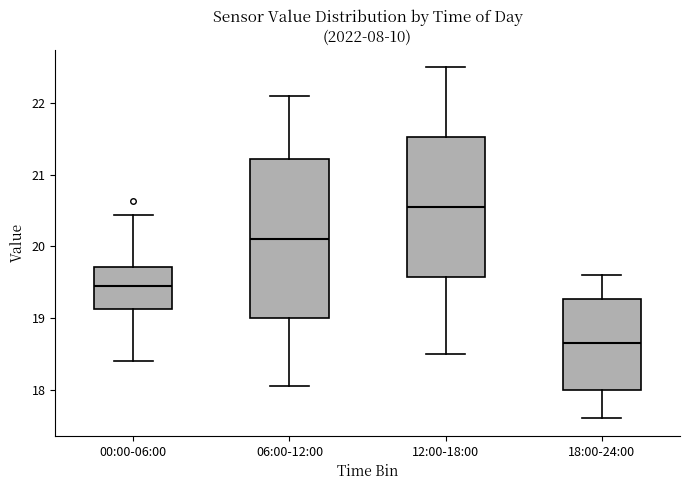

Reading left to right, read every box against the y-axis: the position of its median line, the range the box covers, and the ends of its whiskers. The values are not printed on the chart, so give them approximately, as read against the axis.

00:00-06:00: median 19.4, box 19.1 to 19.7, whiskers 18.4 to 20.4
06:00-12:00: median 20.1, box 19.0 to 21.2, whiskers 18.1 to 22.1
12:00-18:00: median 20.6, box 19.6 to 21.5, whiskers 18.5 to 22.5
18:00-24:00: median 18.7, box 18.0 to 19.3, whiskers 17.6 to 19.6